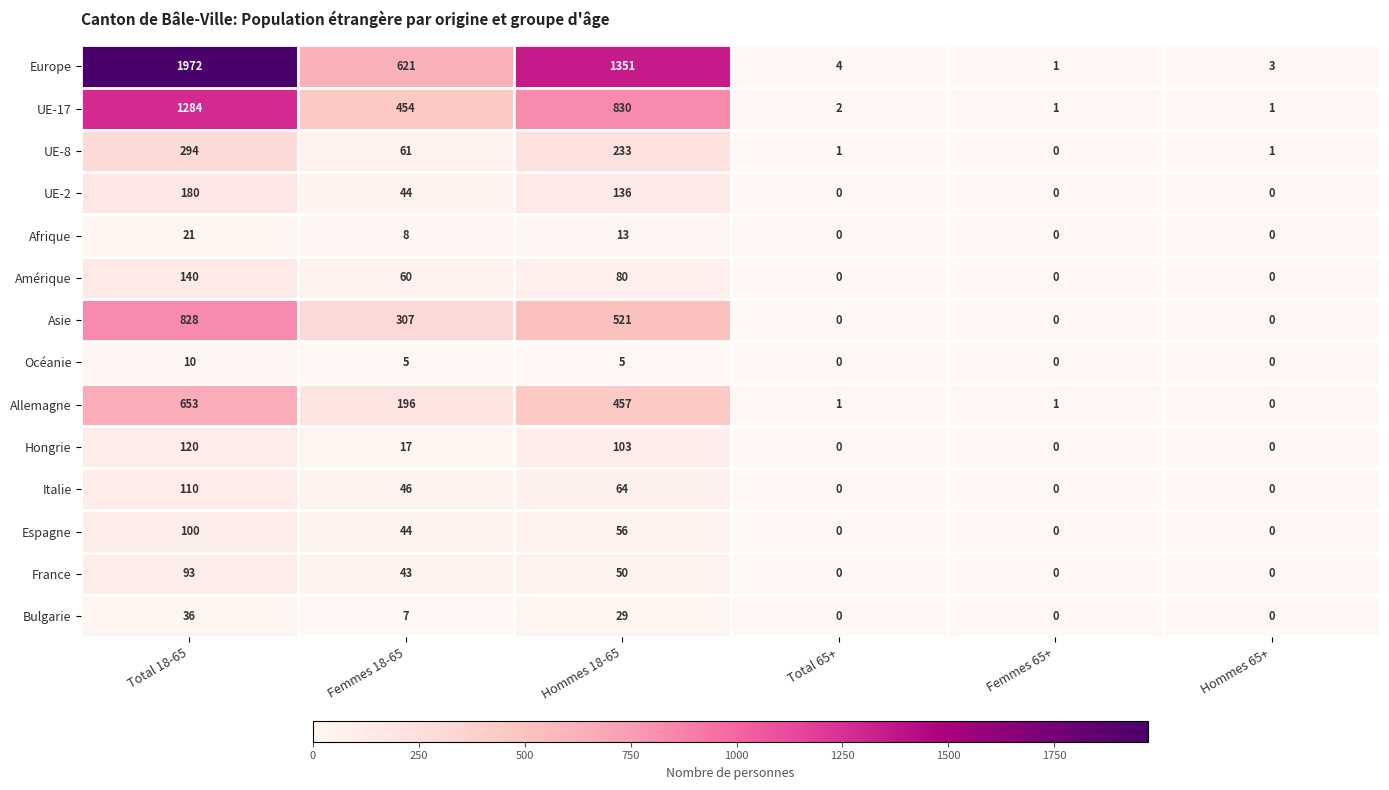

Rank the series by their maximum value, from highest to lowest.

Europe, UE-17, Asie, Allemagne, UE-8, UE-2, Amérique, Hongrie, Italie, Espagne, France, Bulgarie, Afrique, Océanie